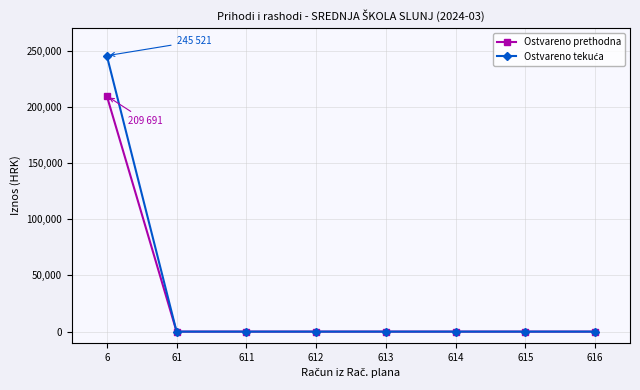

What is the spread (max minus min) of values at 6?

35829.6